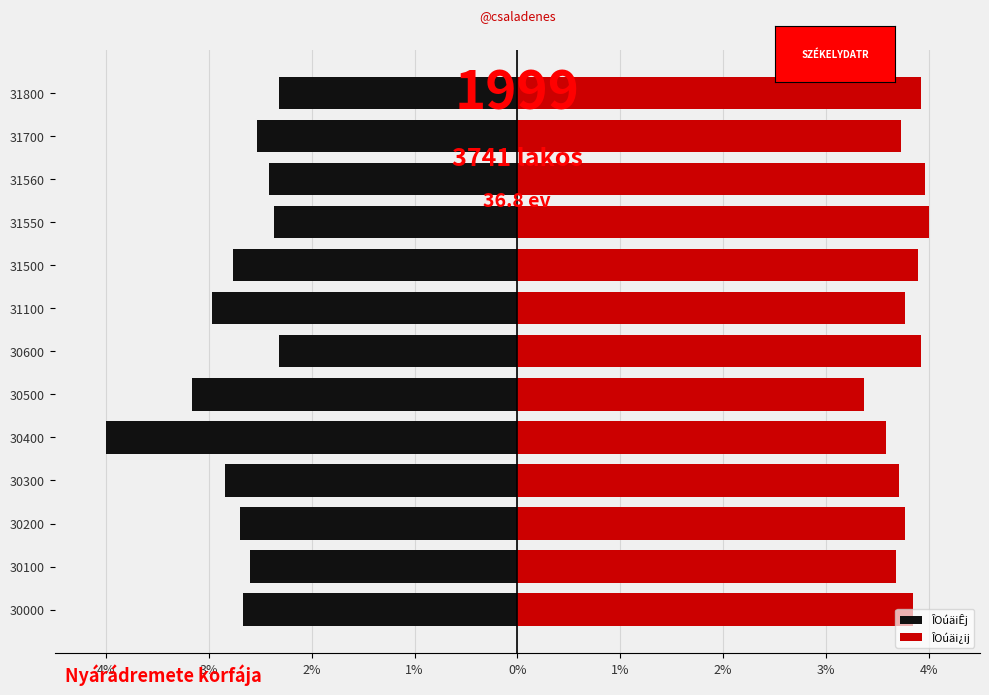

Is it true that ÎOúäiÊj equals -3.8 at 30300?

False